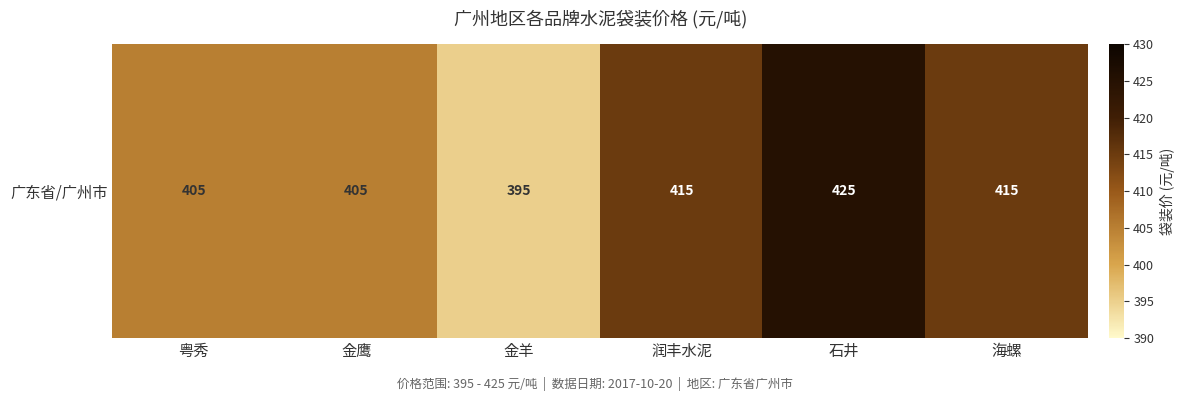

How many data points does each series have?

6